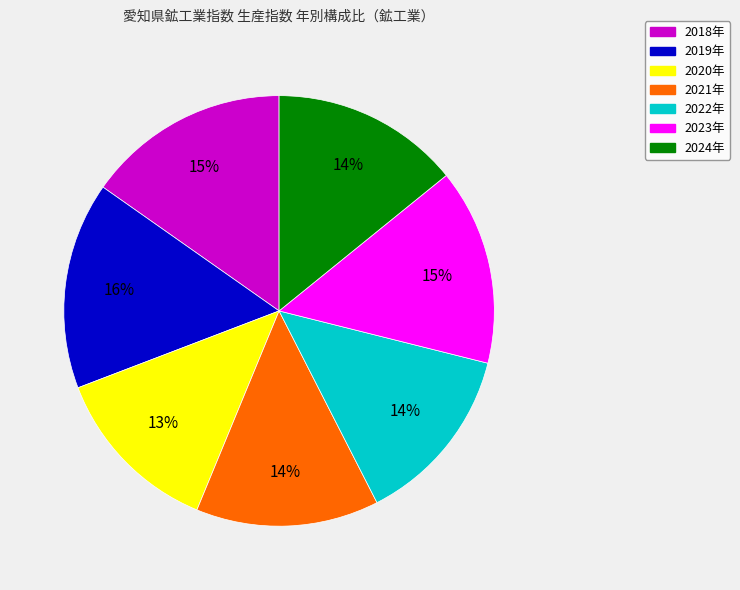

What is the ratio of the value at 2022年 to the value at 2019年?

0.9